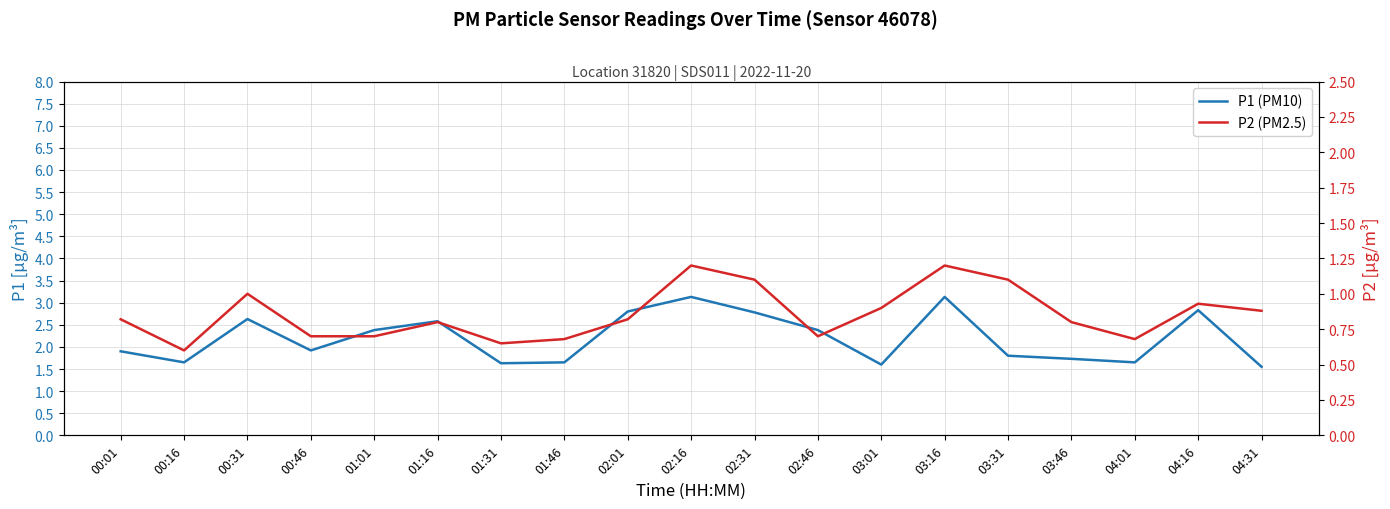

What is the value of the P2 (PM2.5) point at the 10th from the left?

1.2